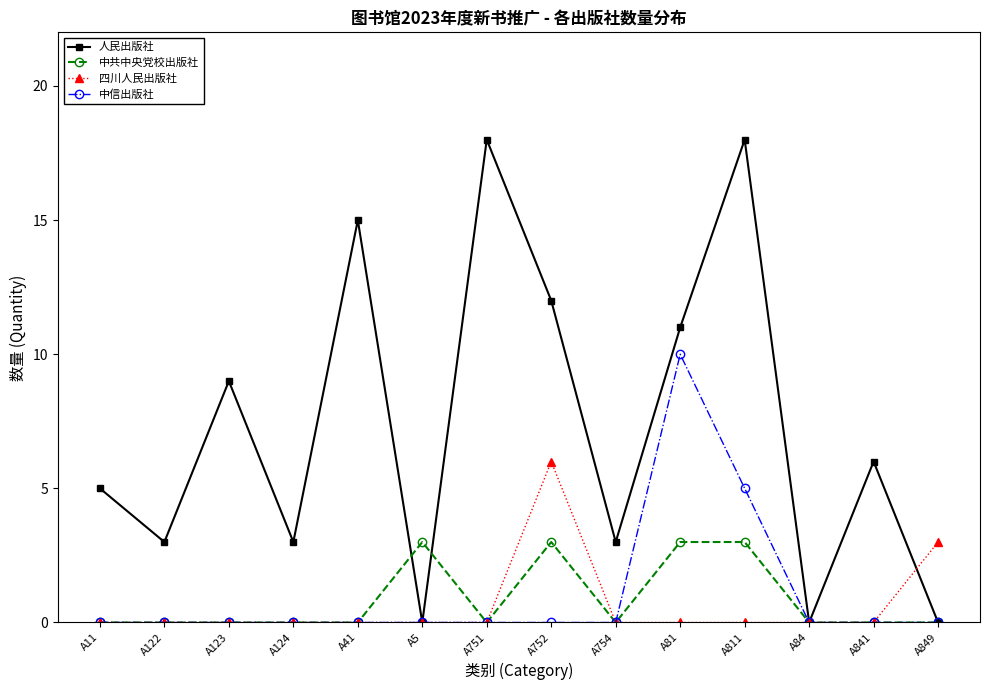

What is the sum of all 中信出版社 values?

15